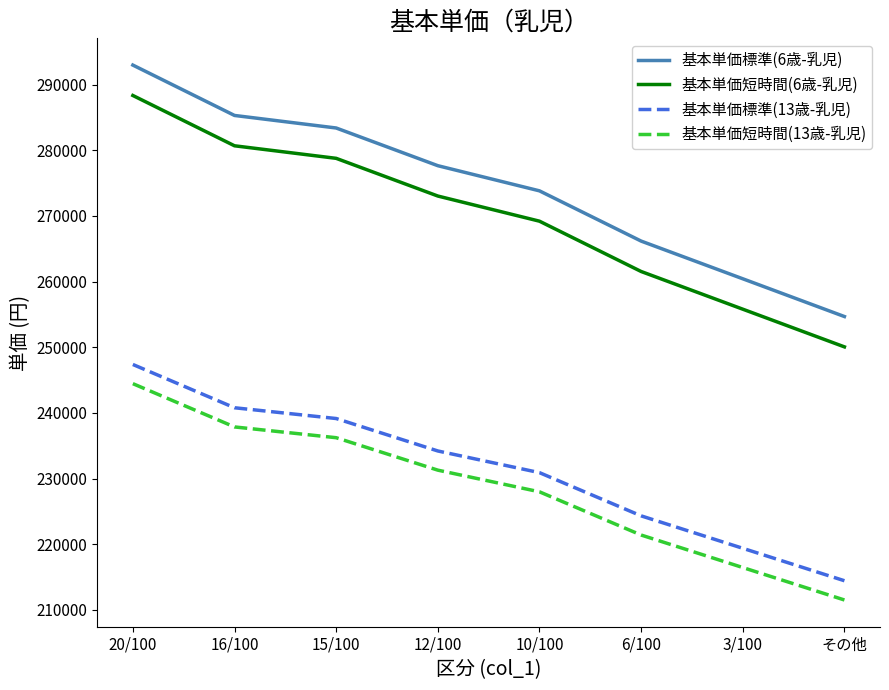

What value does the 基本単価標準(13歳-乳児) series have at 16/100, to the nearest 50?

240800